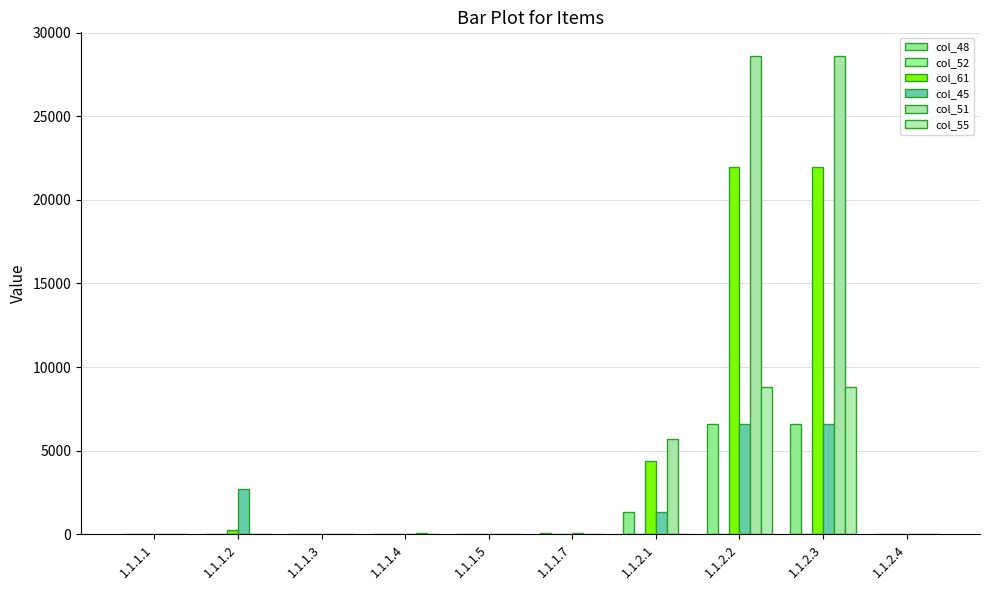

Which series has the widest spread of values?

col_51